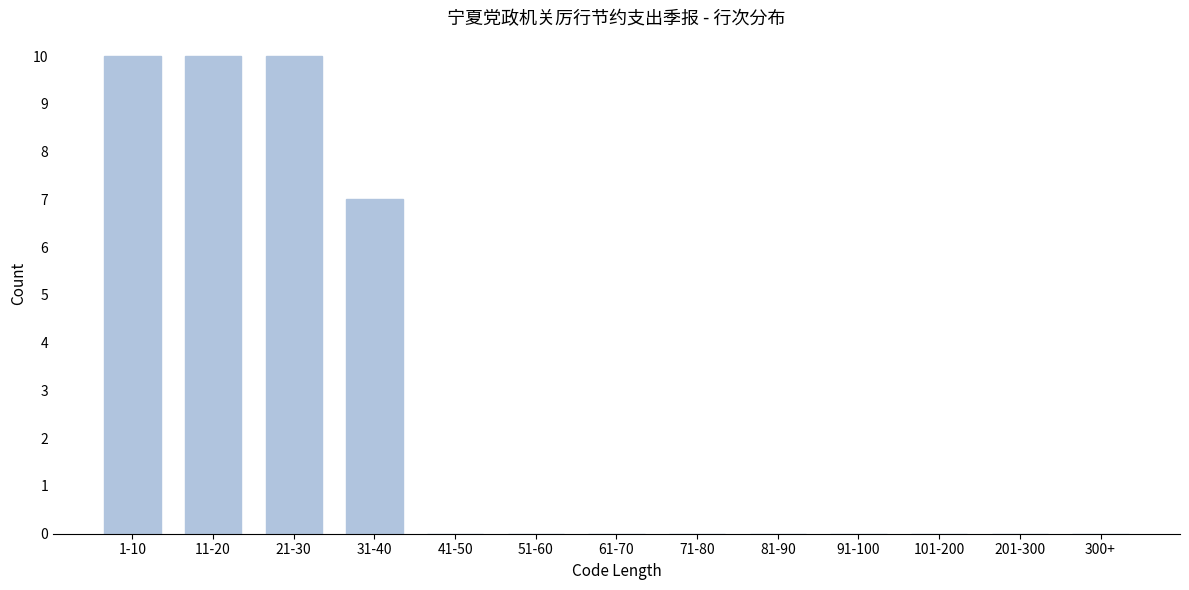

Reading left to right, list all the values displayed in this chart.

1-10=10	11-20=10	21-30=10	31-40=7	41-50=0	51-60=0	61-70=0	71-80=0	81-90=0	91-100=0	101-200=0	201-300=0	300+=0